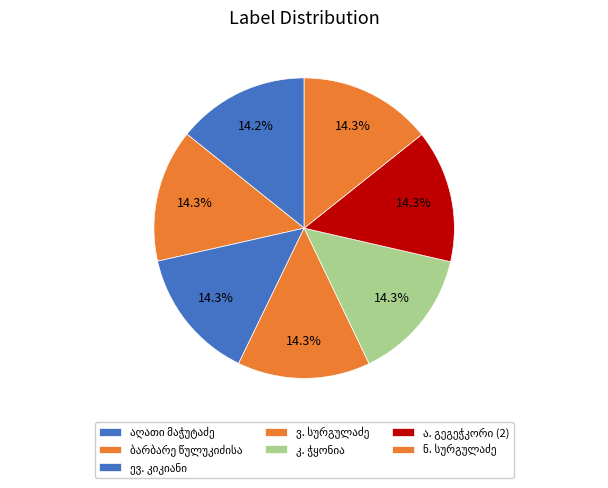

Count the number of slices in the pie.

7